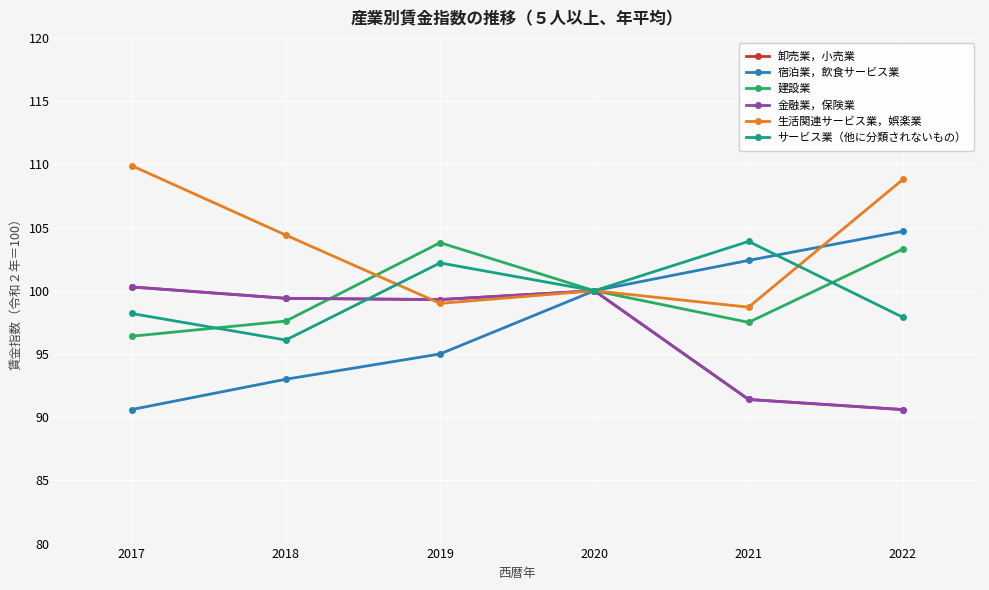

Does the chart have visible grid lines?

Yes